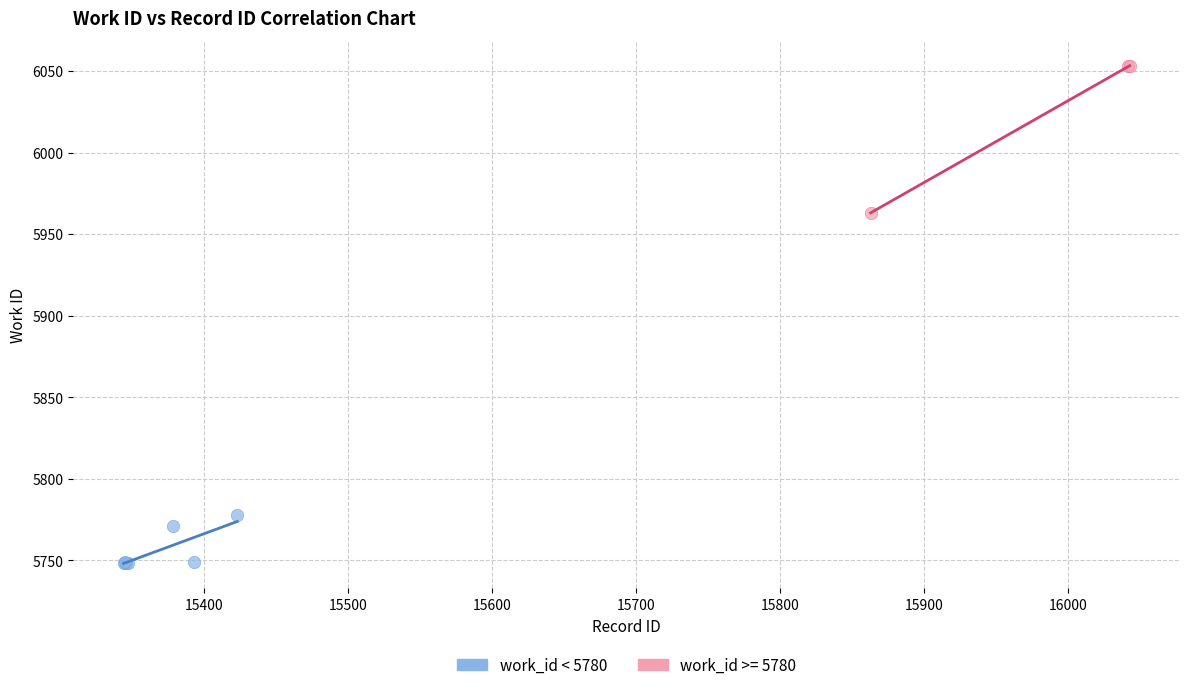

Which series reaches the minimum Y coordinate?

work_id < 5780